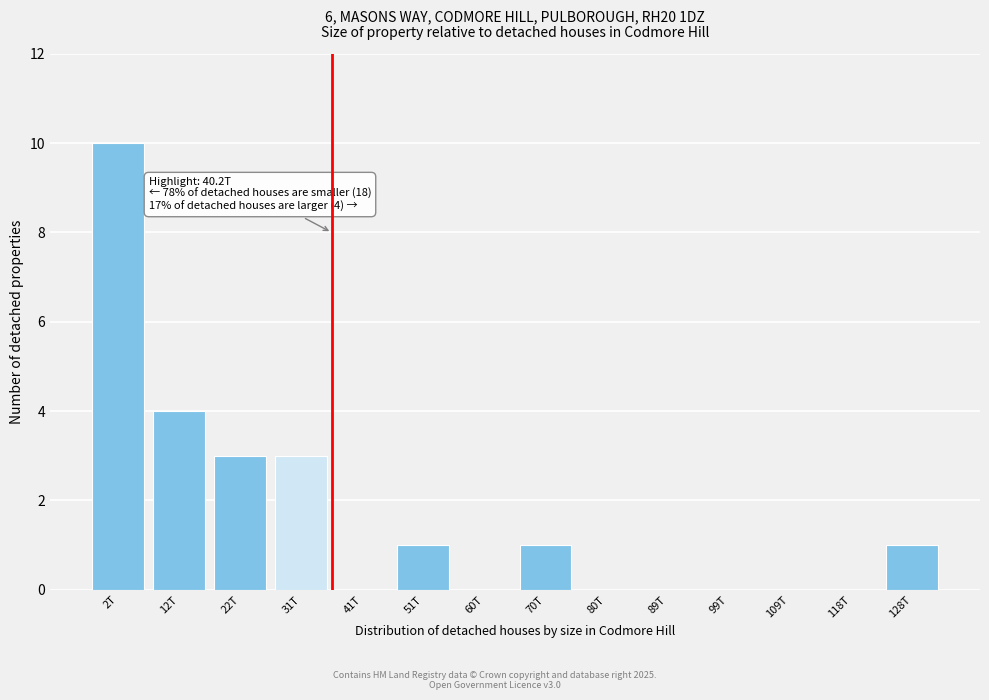

Reading left to right, list all the values displayed in this chart.

2T=10	12T=4	22T=3	31T=3	41T=0	51T=1	60T=0	70T=1	80T=0	89T=0	99T=0	109T=0	118T=0	128T=1